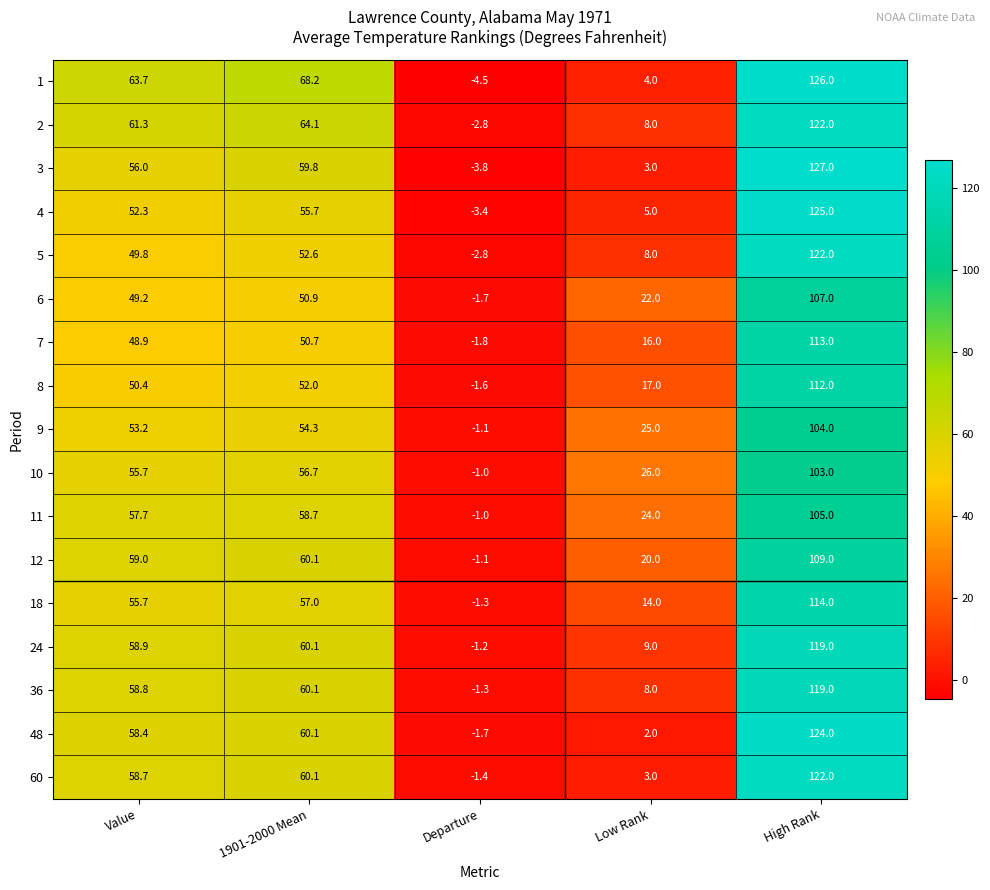

List the labels in order of 36 value, smallest first.

Departure, Low Rank, Value, 1901-2000 Mean, High Rank